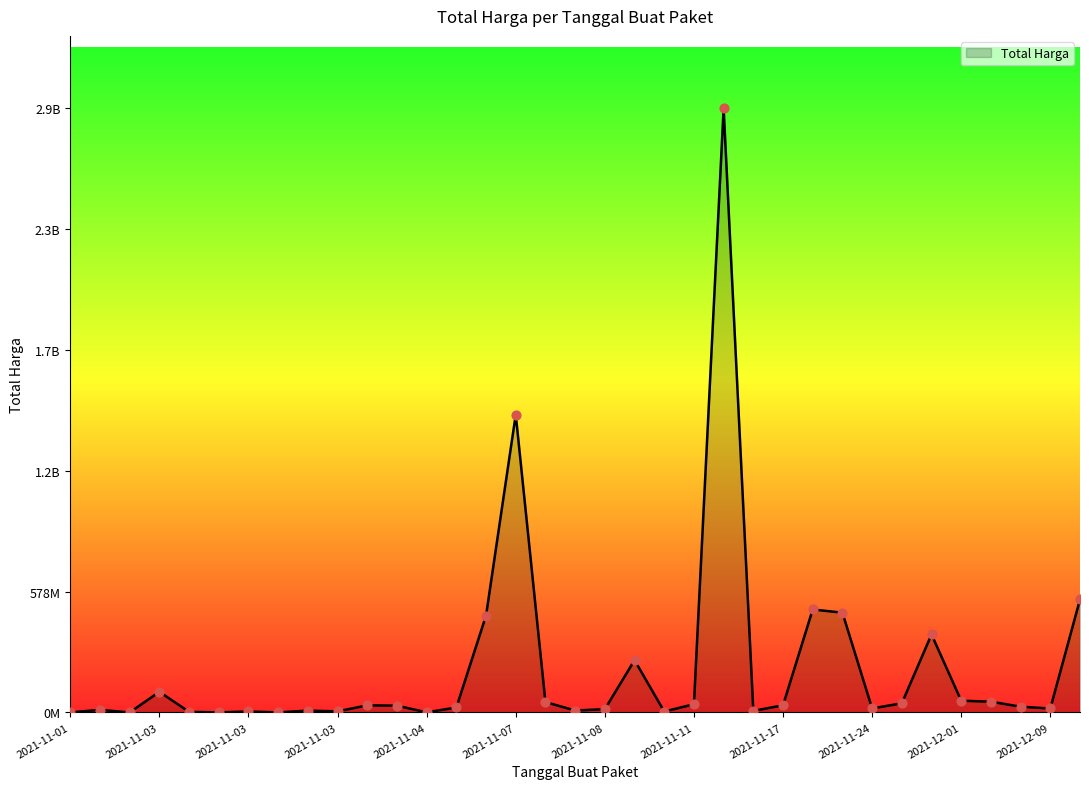

Does the chart have visible grid lines?

No